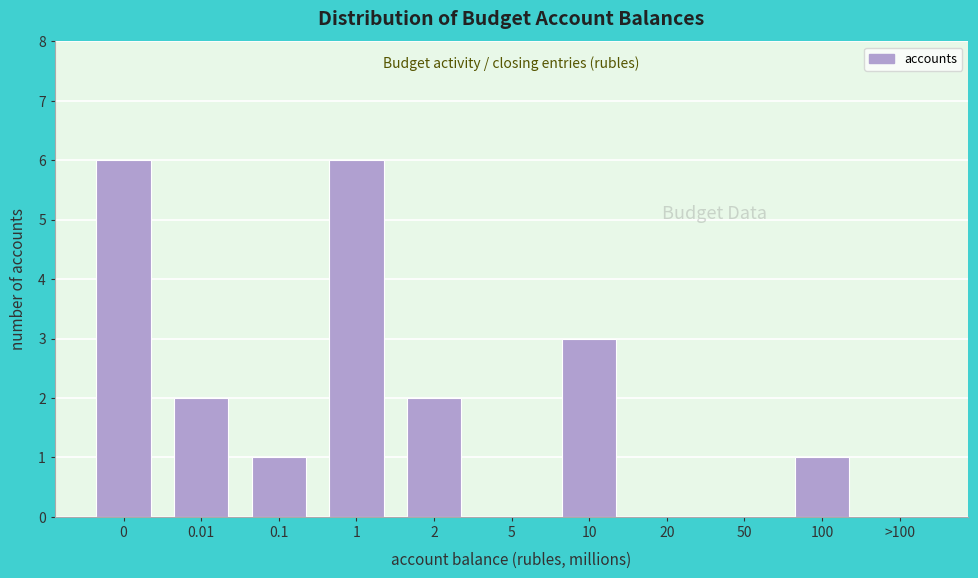

Reading left to right, what are all the values shown in this chart?

0=6	0.01=2	0.1=1	1=6	2=2	5=0	10=3	20=0	50=0	100=1	>100=0